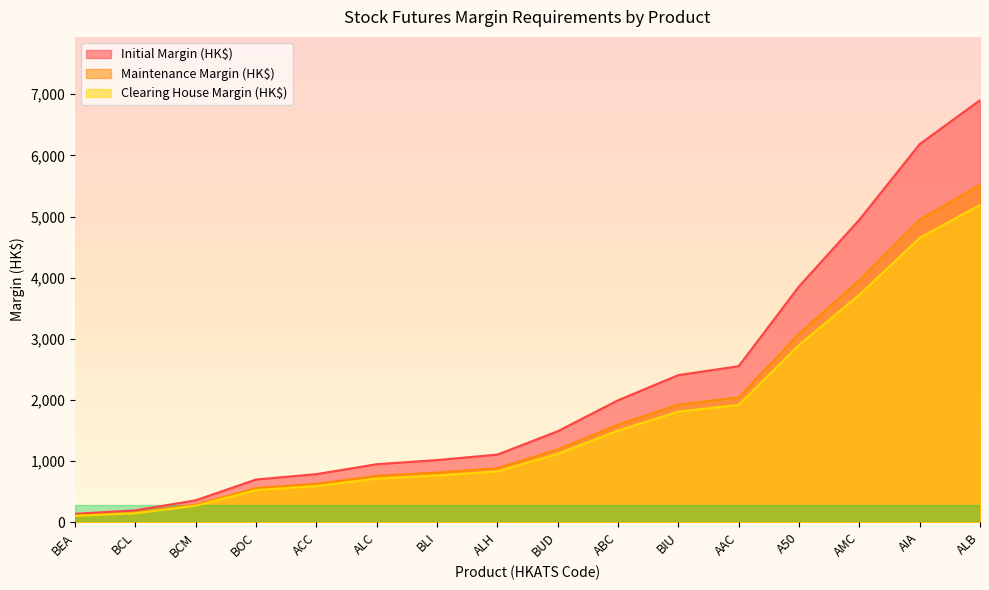

What is the minimum value for Clearing House Margin (HK$)?

105